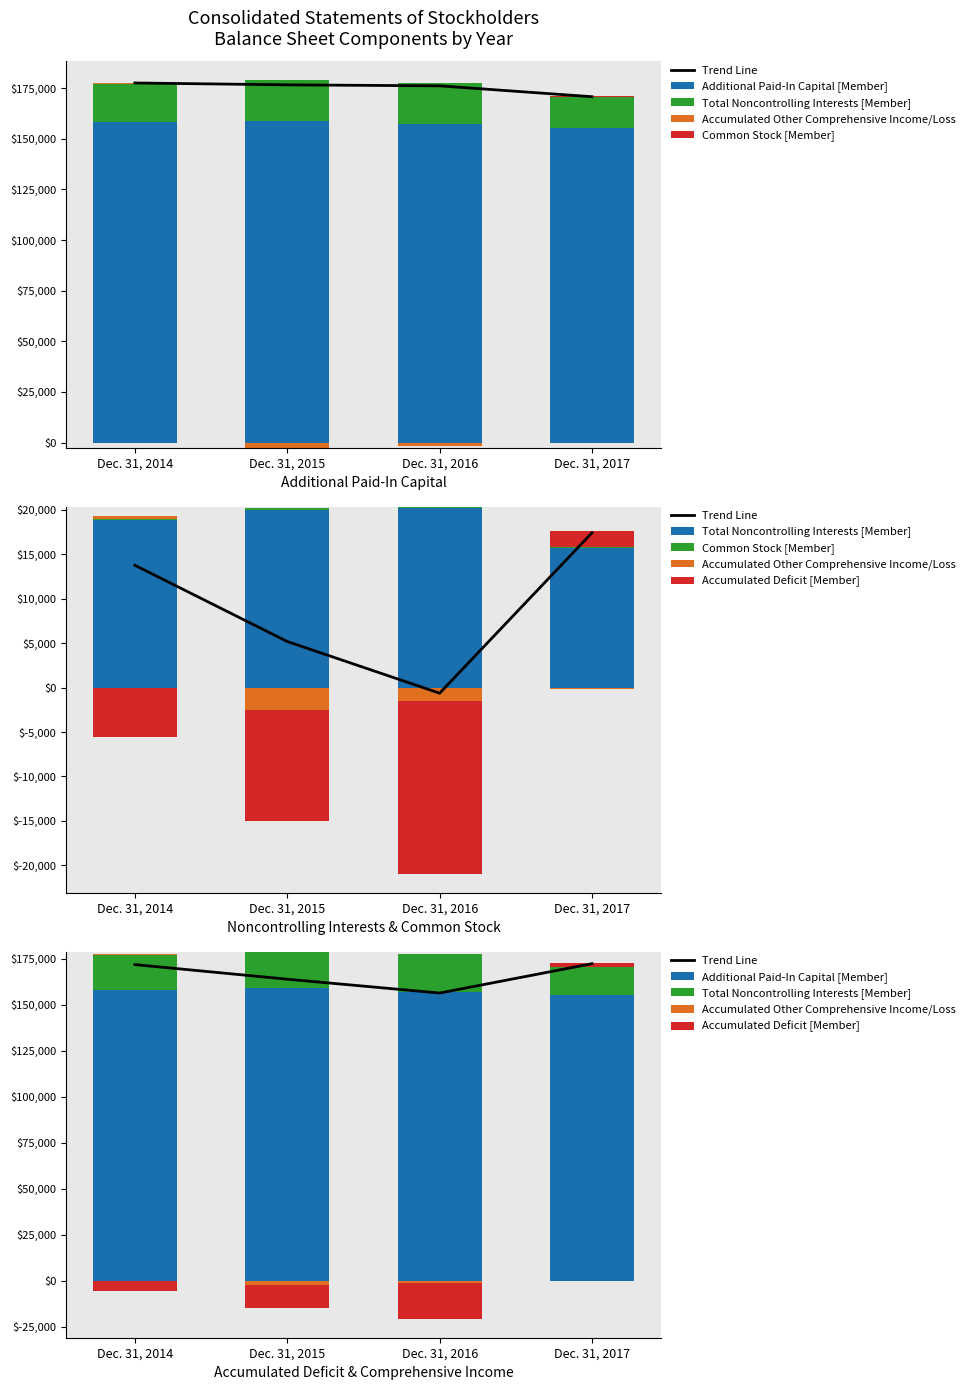

True or false: Additional Paid-In Capital [Member] has a value of 88294 at Dec. 31, 2015.

False